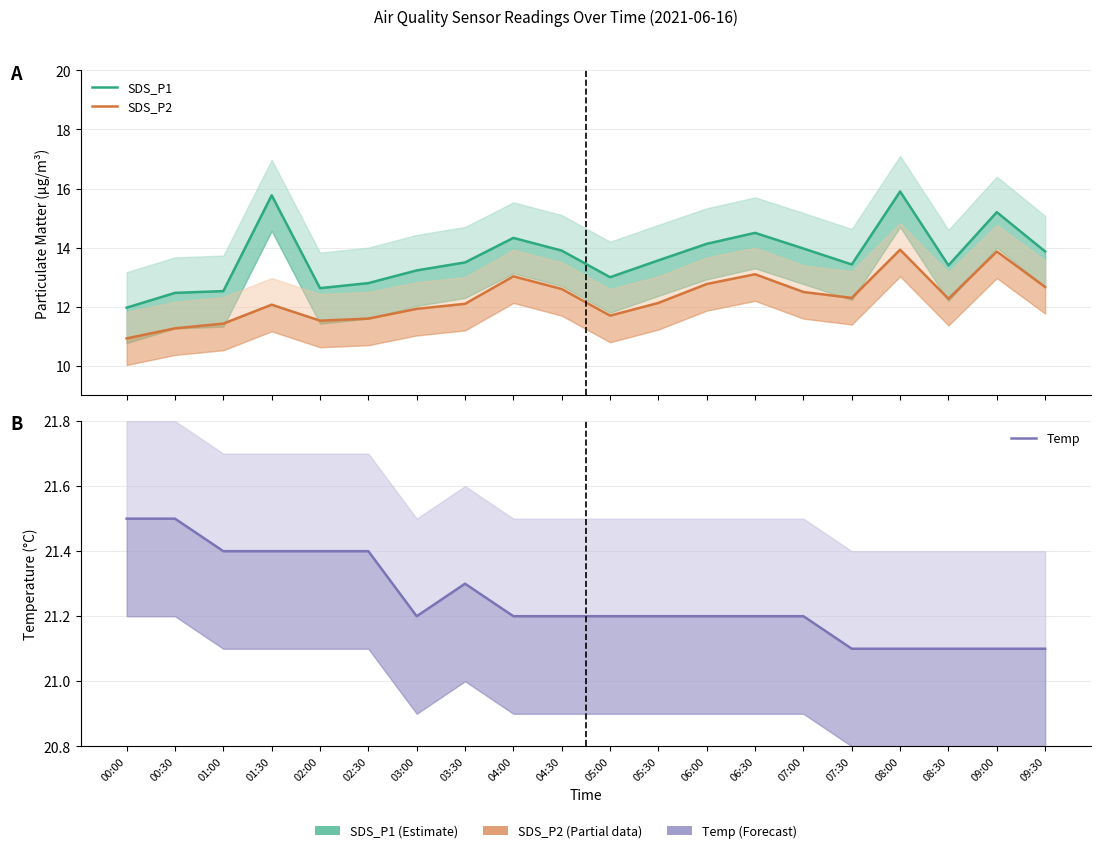

List the labels in order of SDS_P2 value, largest first.

08:00, 09:00, 06:30, 04:00, 06:00, 09:30, 04:30, 07:00, 07:30, 08:30, 05:30, 03:30, 01:30, 03:00, 05:00, 02:30, 02:00, 01:00, 00:30, 00:00